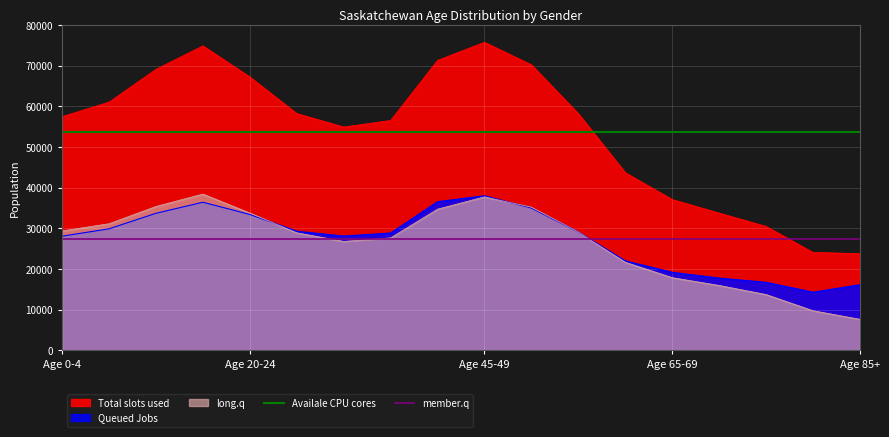

What is the maximum value for Availale CPU cores?

53785.6